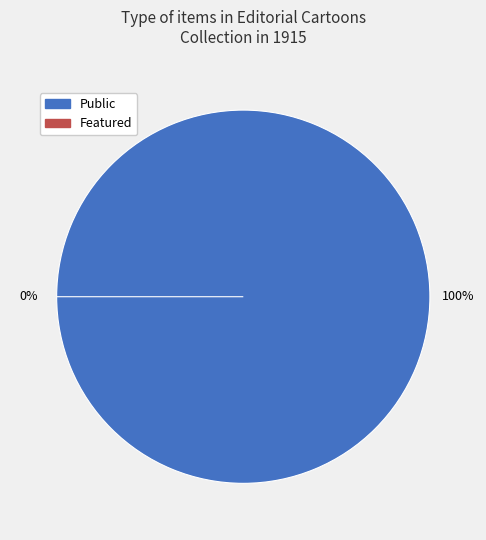

Does 2 represent more than half of the total?

No